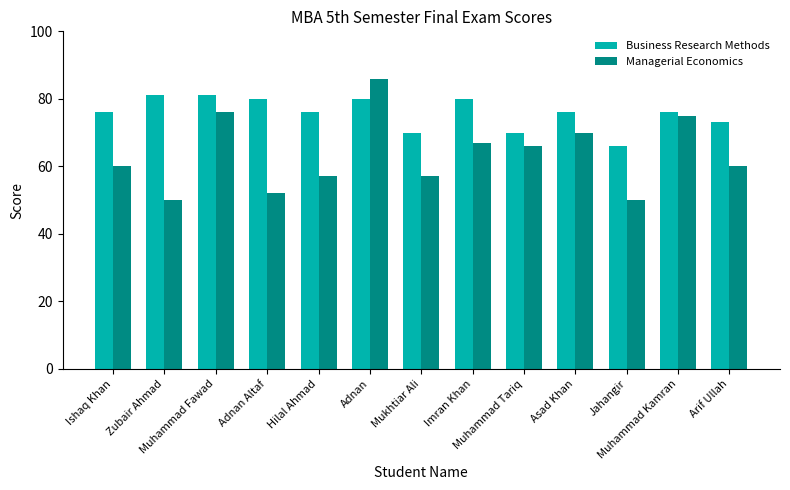

Which series has the largest range (max minus min)?

Managerial Economics